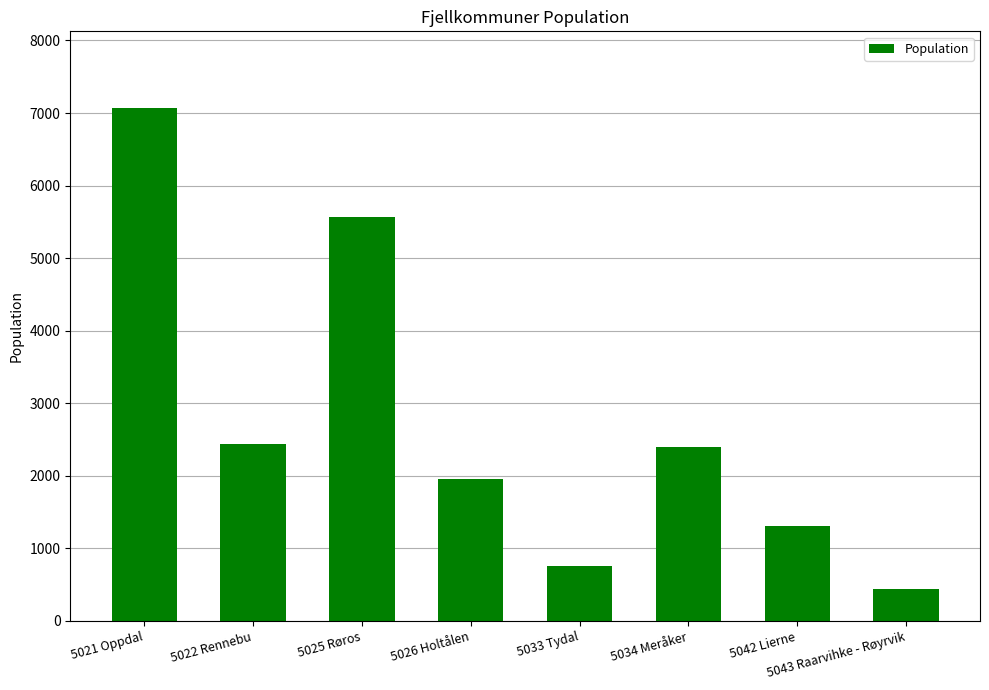

Reading left to right, extract all data points from this chart.

5021 Oppdal=7066	5022 Rennebu=2443	5025 Røros=5572	5026 Holtålen=1953	5033 Tydal=750	5034 Meråker=2399	5042 Lierne=1309	5043 Raarvihke - Røyrvik=441